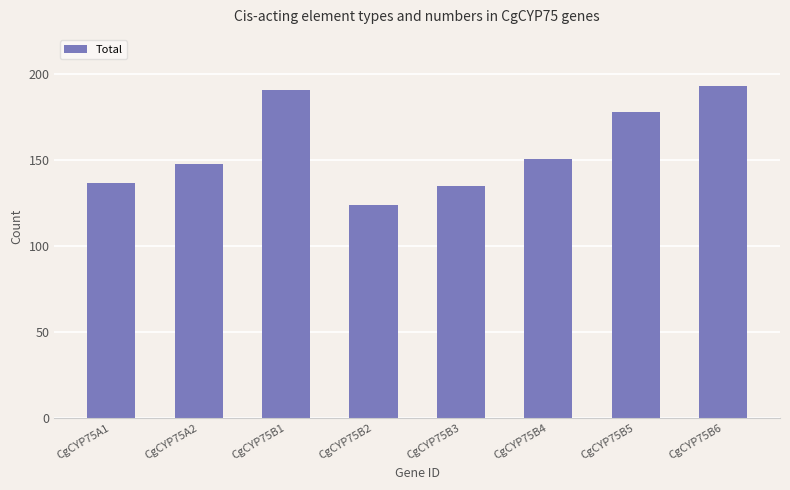

What is the sum of all values?

1257